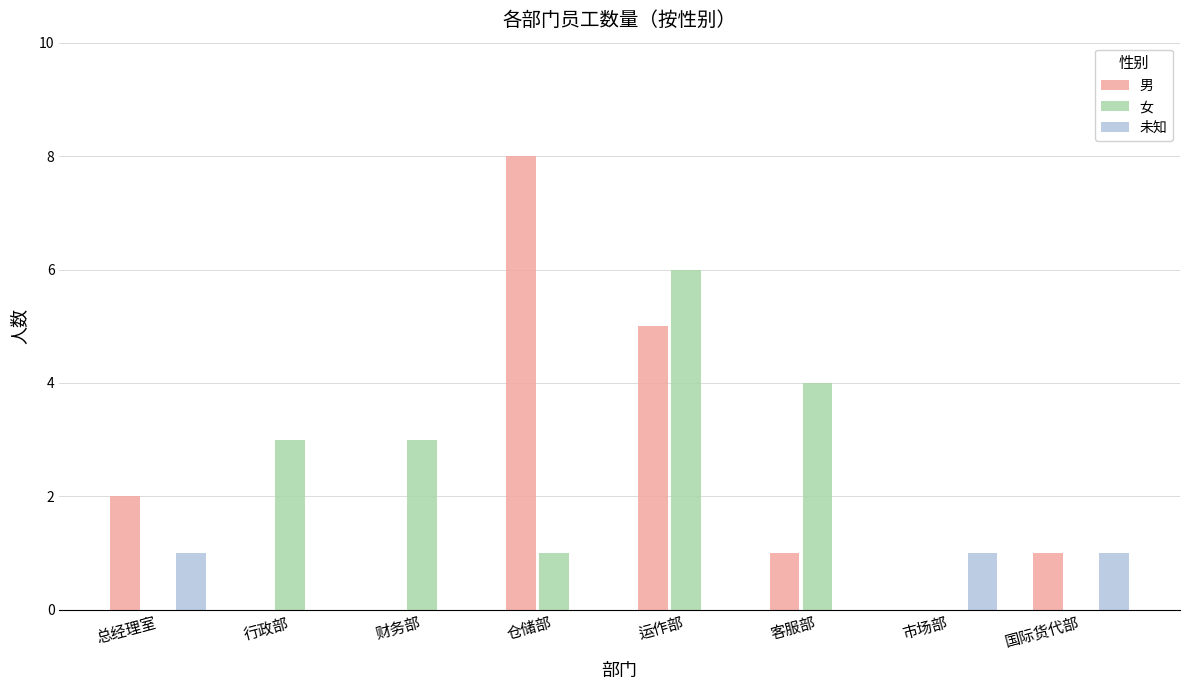

How many groups of bars are there?

8